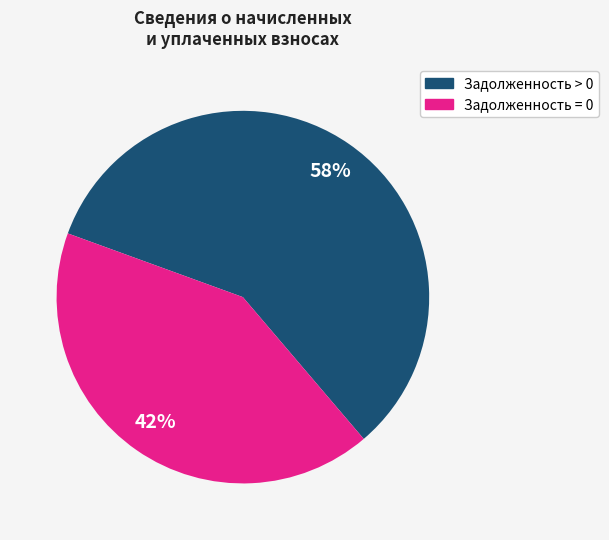

Which slice represents more than half of the pie?

Задолженность > 0